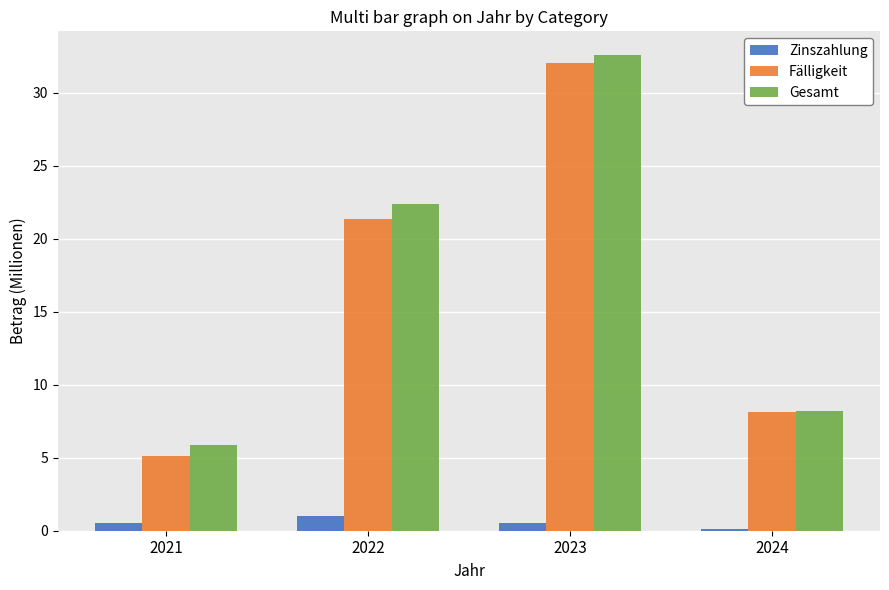

Count the number of data series in this chart.

3